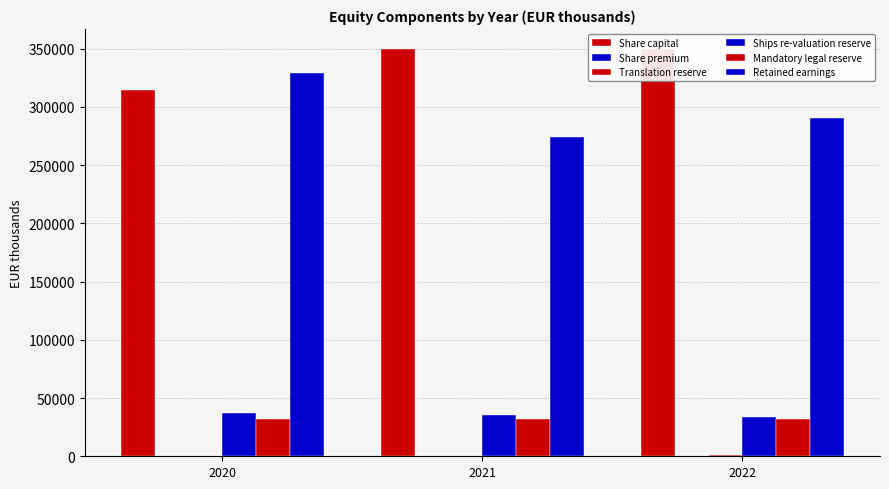

Does the chart contain stacked bars?

No